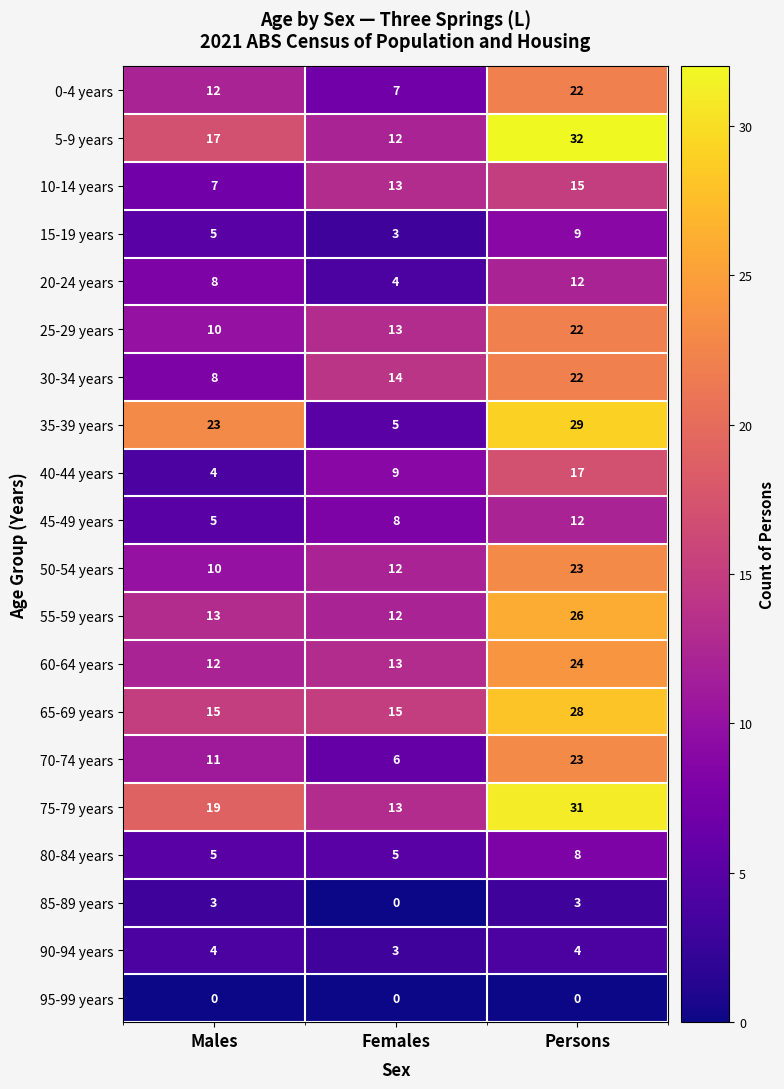

How many categories are shown in the chart?

3